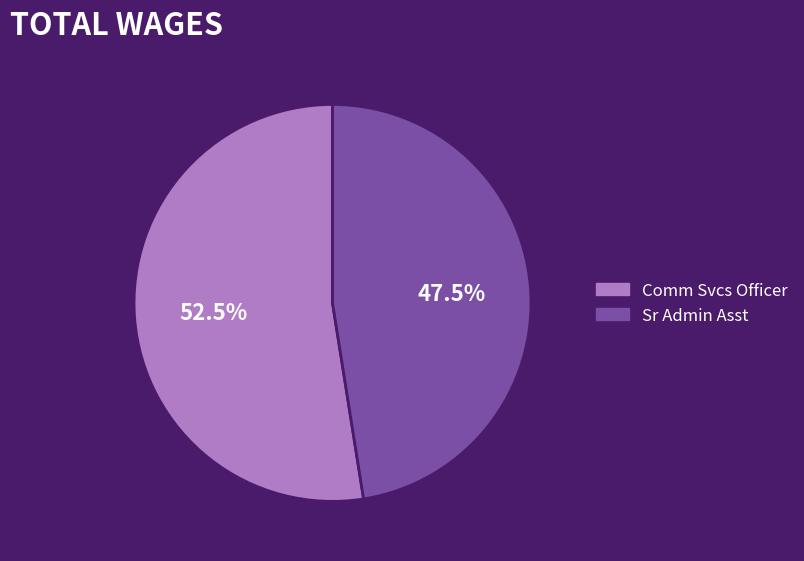

Does Comm Svcs Officer represent more than half of the total?

Yes